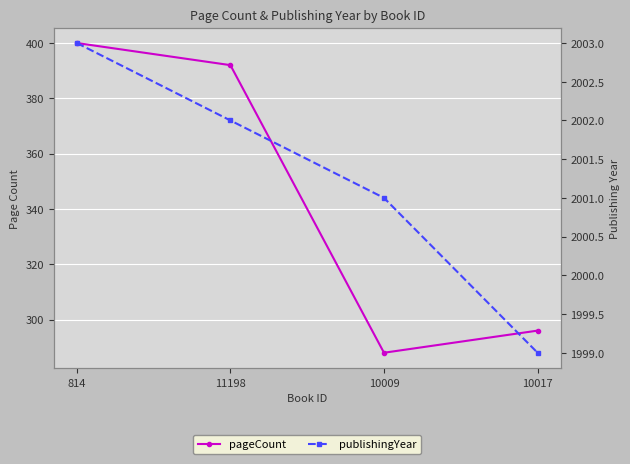

Where is pageCount nearest to the value 344?

11198